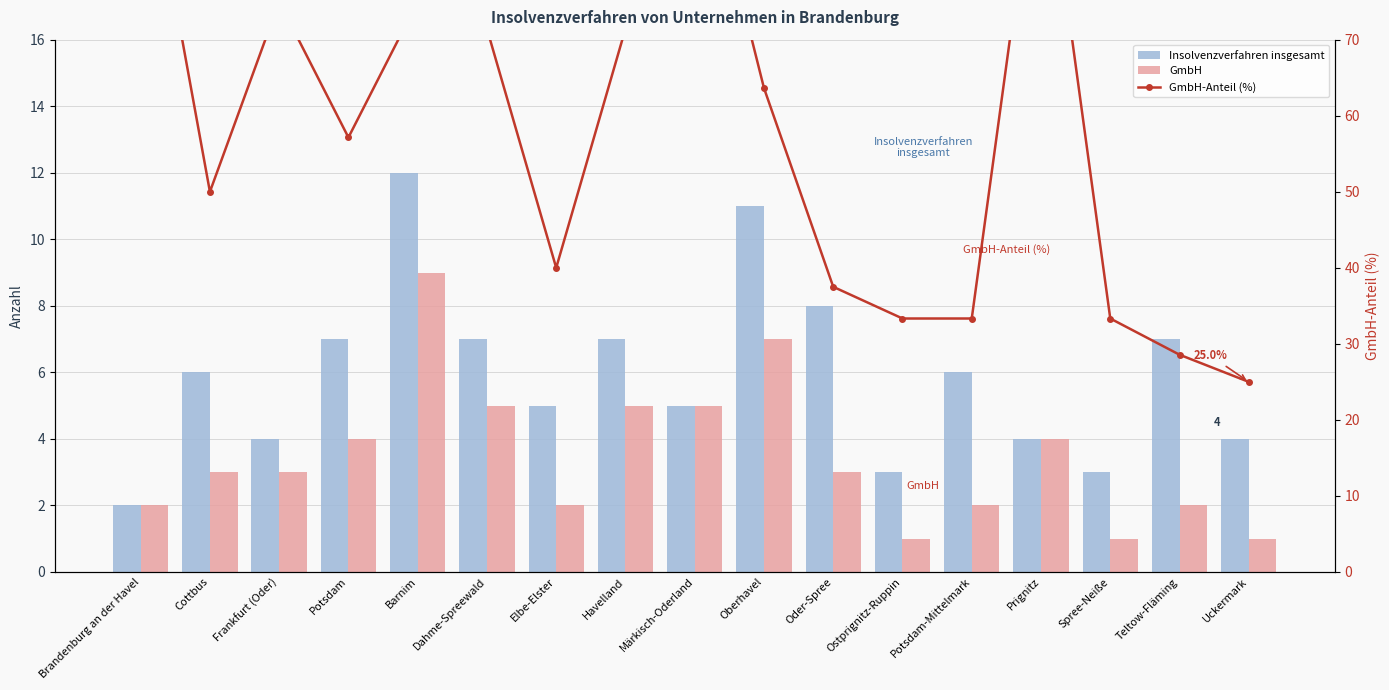

What is the smallest value displayed?

1.0